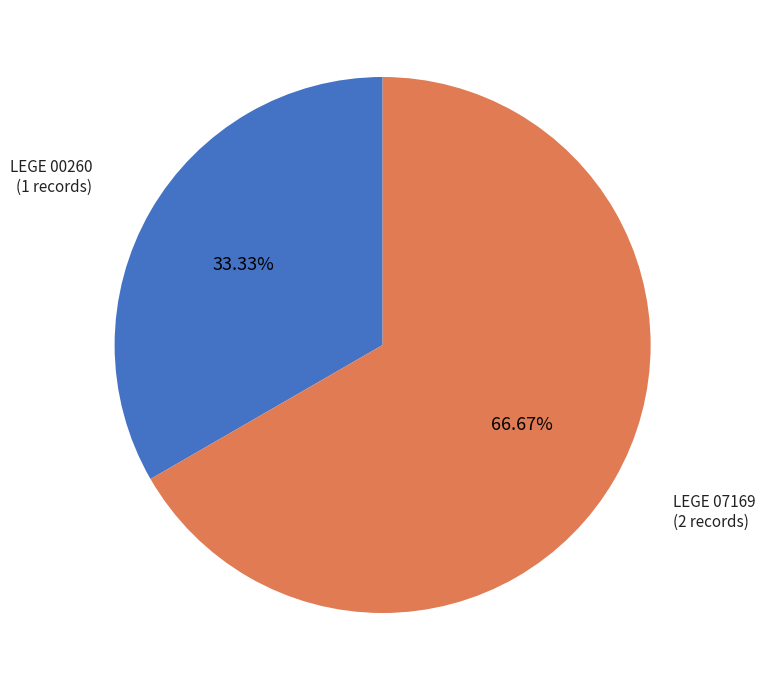

Count the number of slices in the pie.

2